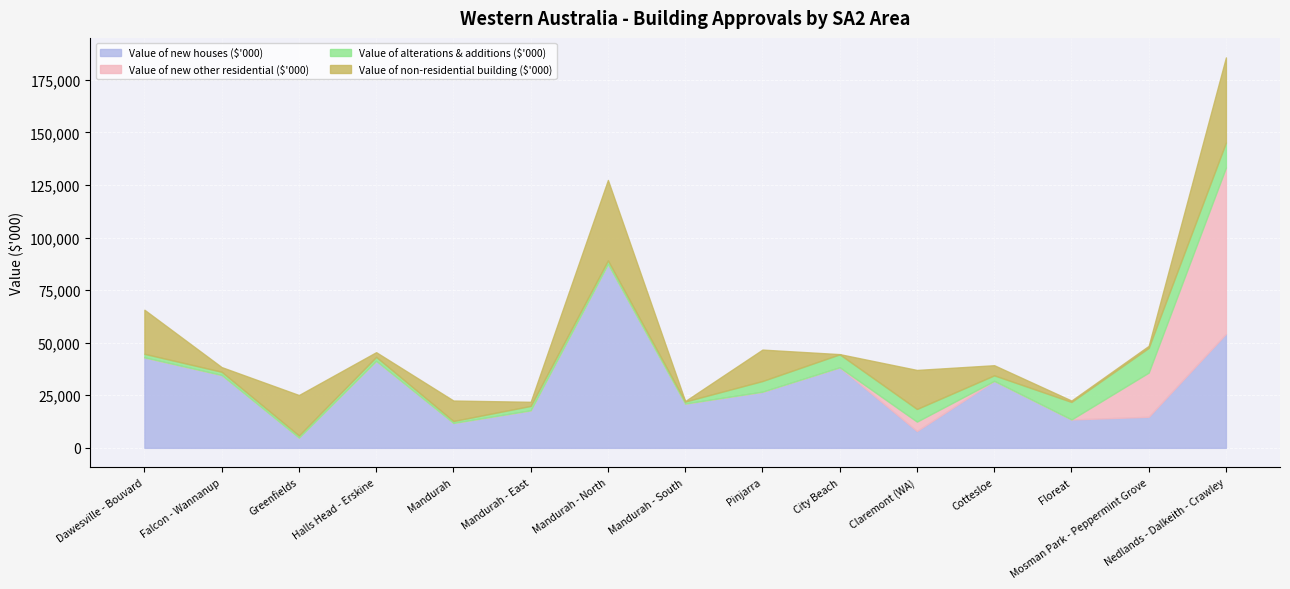

Between Floreat and Greenfields, which is larger?

Floreat